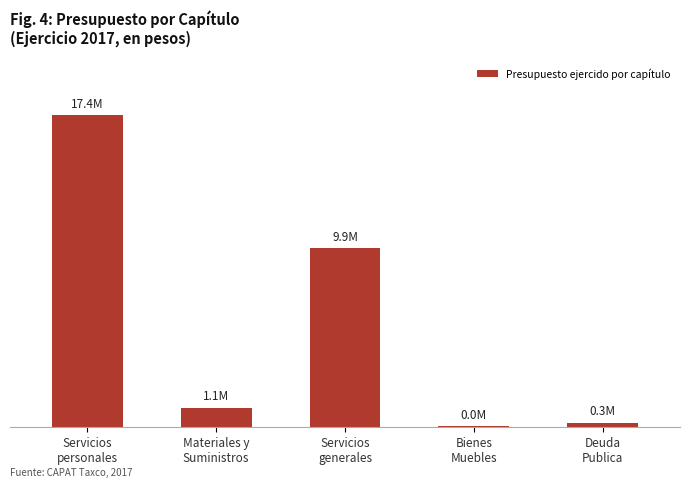

Reading left to right, list all the values displayed in this chart.

17377651.5	1087329.1	9941195.7	44504.1	253654.1